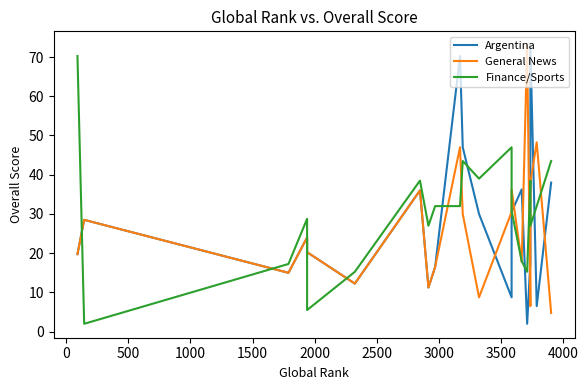

Is it true that General News equals 19.6 at 500?

False